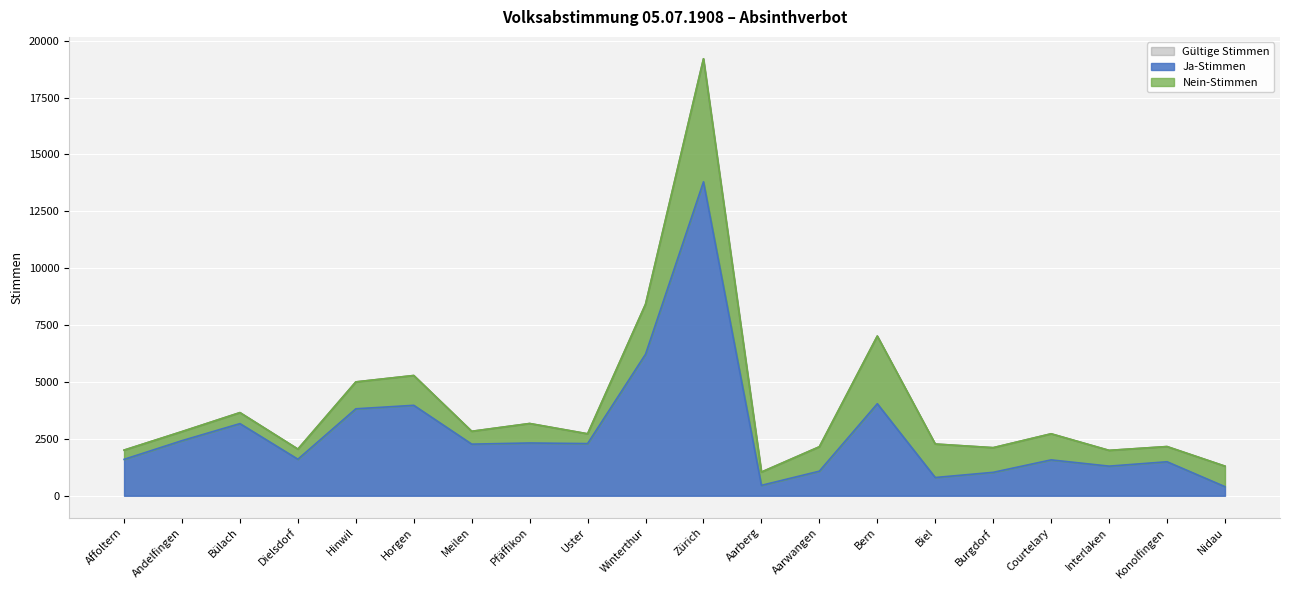

Is it true that Ja-Stimmen equals 6379 at Hinwil?

False